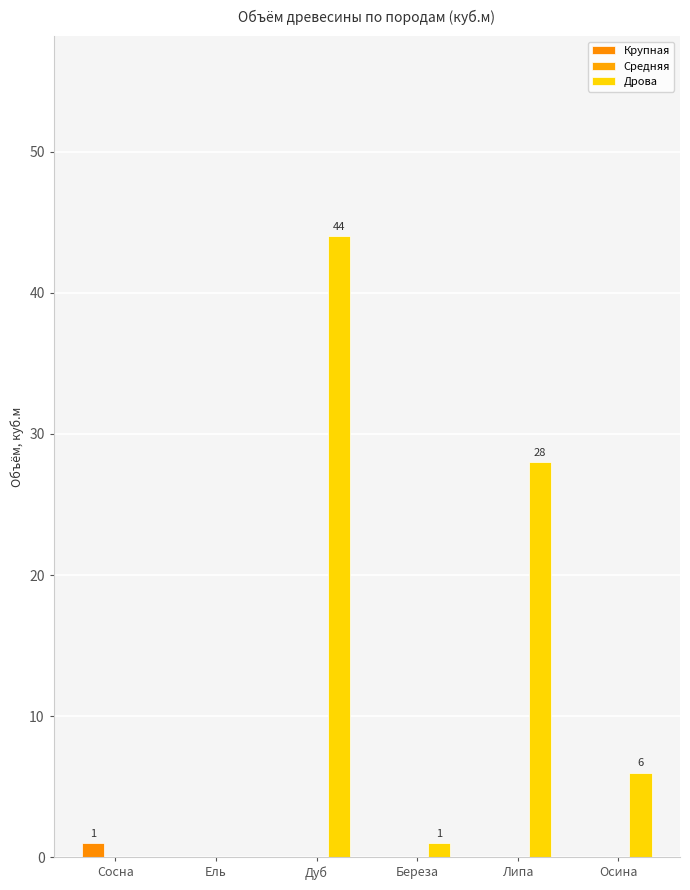

How many series are shown in this chart?

2